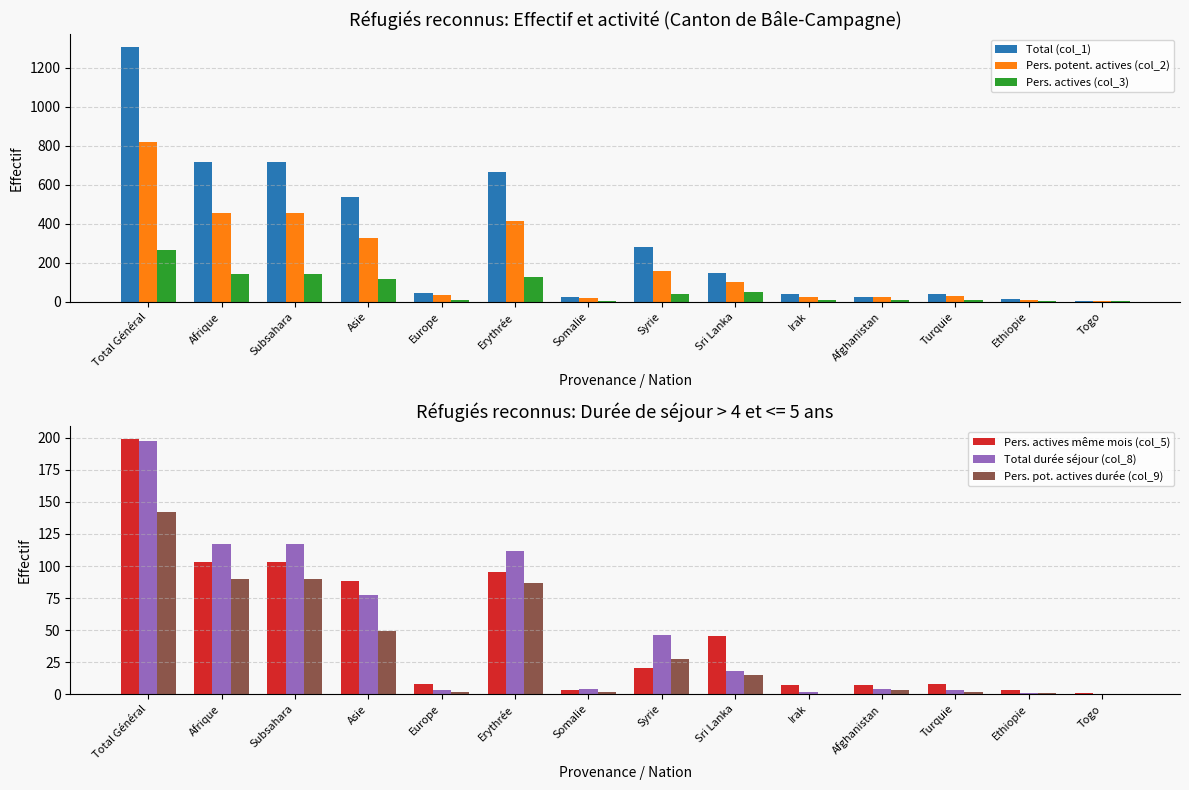

Which series changed the most between Erythrée and Syrie?

Total (col_1)